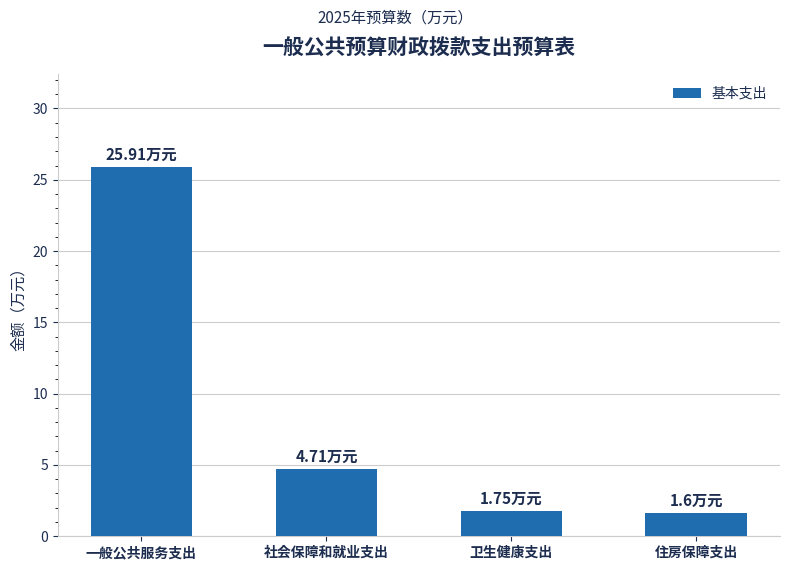

What position from the left is 住房保障支出?

4